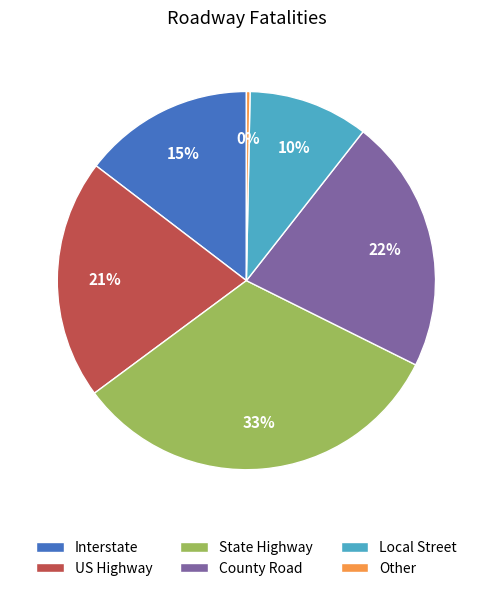

How many segments does this pie chart have?

6